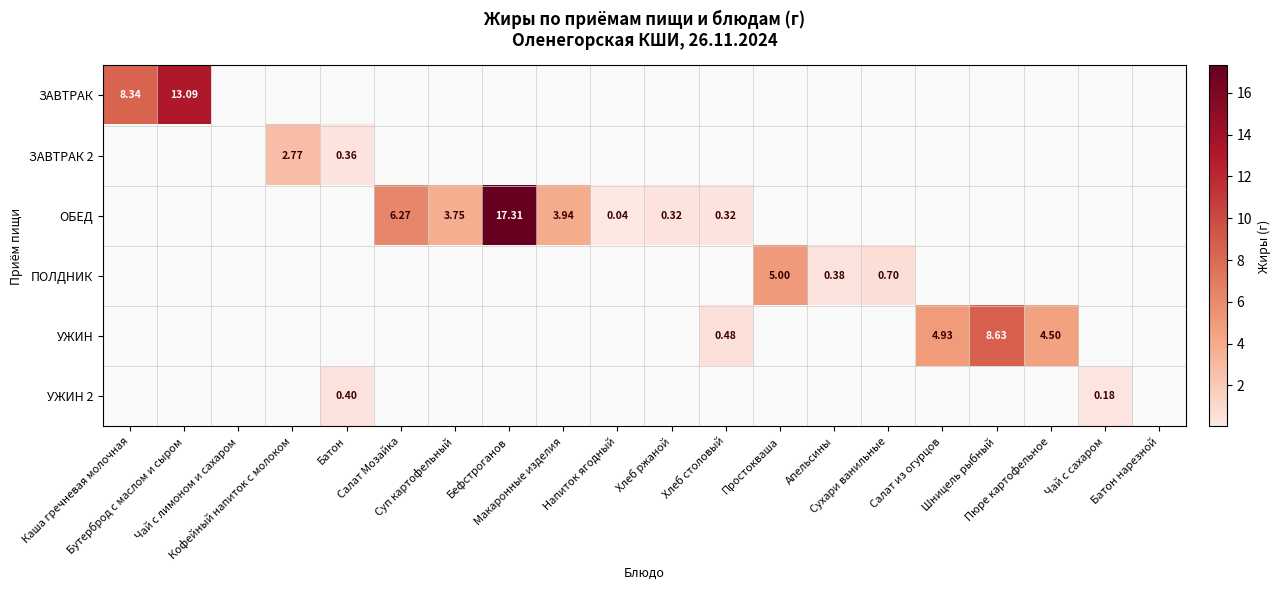

What is the greatest value displayed?

17.3